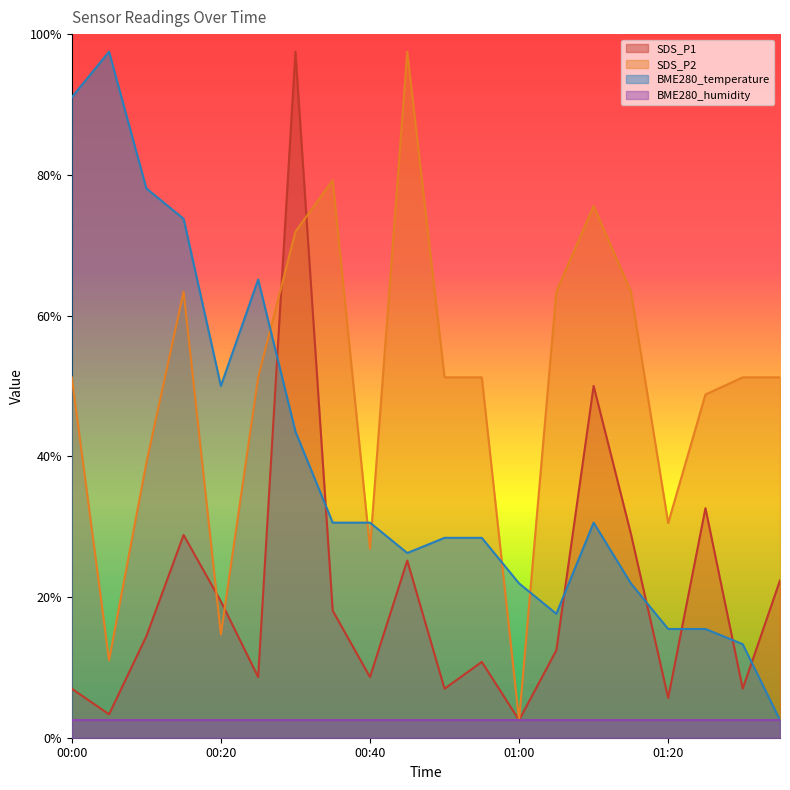

What is the value of the SDS_P2 point at the 1st from the left?

5.1